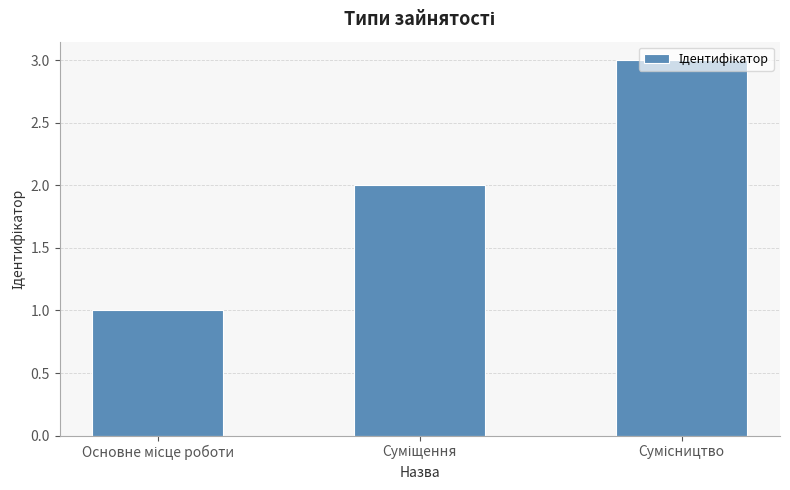

How many values are below 2?

1